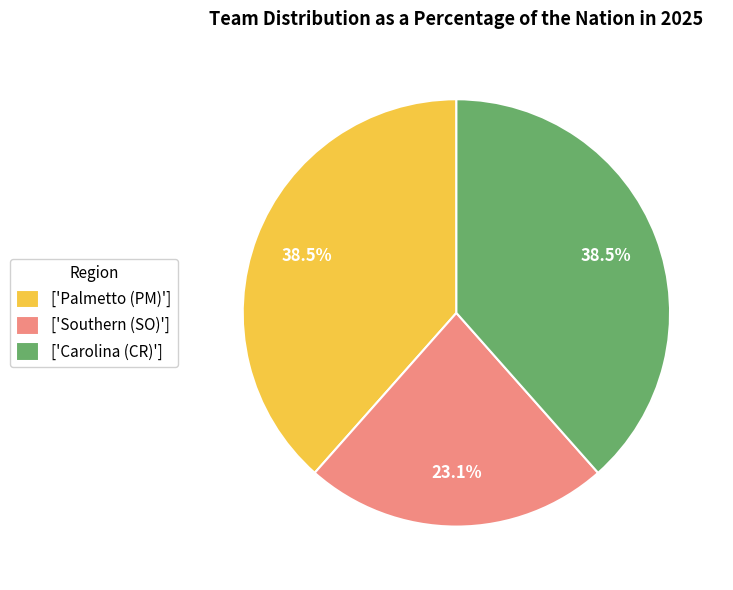

What is the ratio of the value at ['Southern (SO)'] to the value at ['Palmetto (PM)']?

0.6